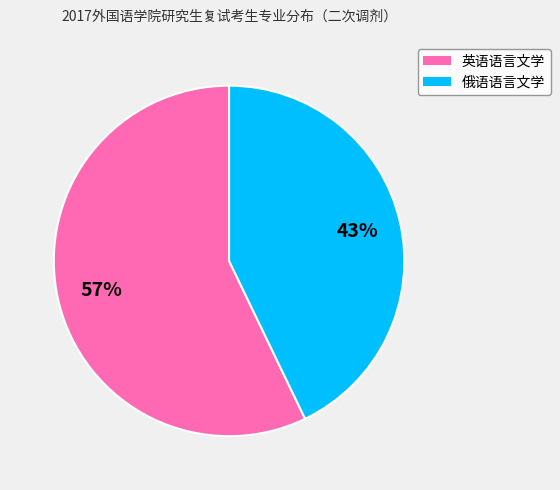

What is the ratio of the value at 英语语言文学 to the value at 俄语语言文学?

1.3